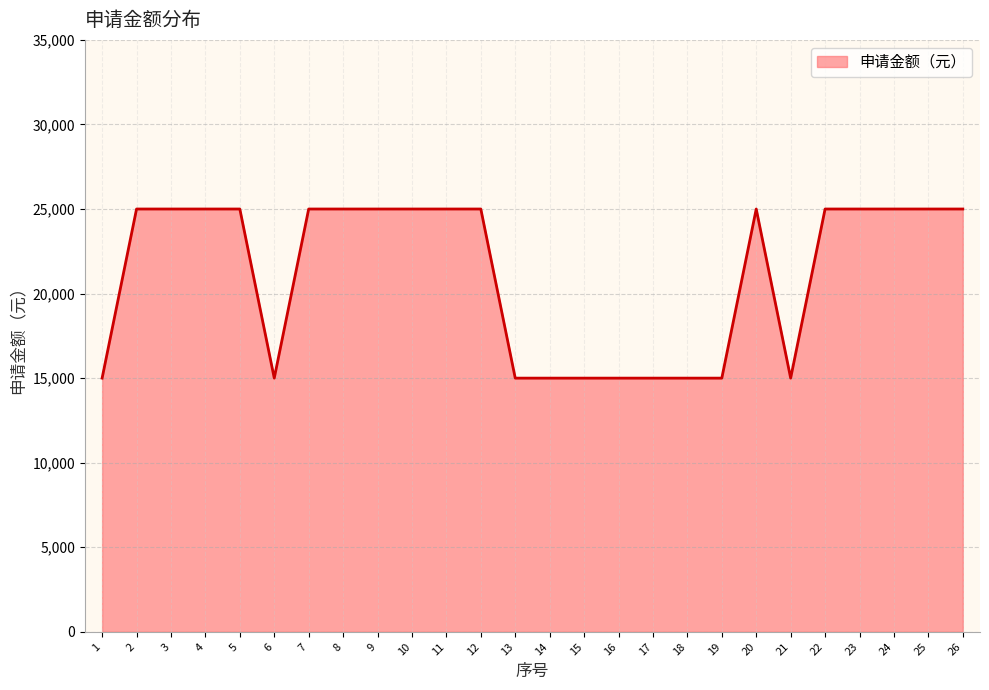

Is it true that the value at 18 is 15000?

True